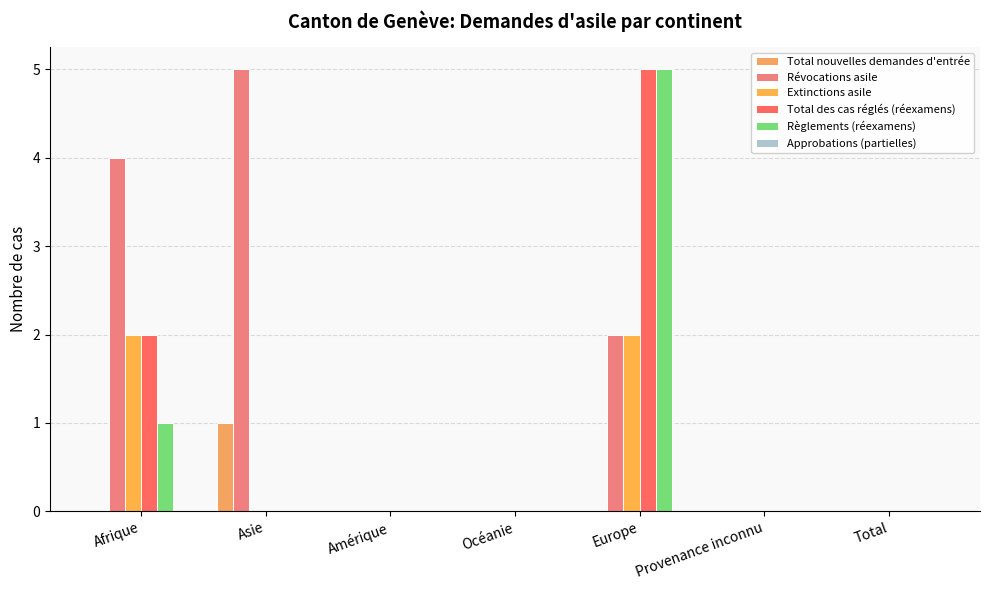

What position from the left is Océanie?

4